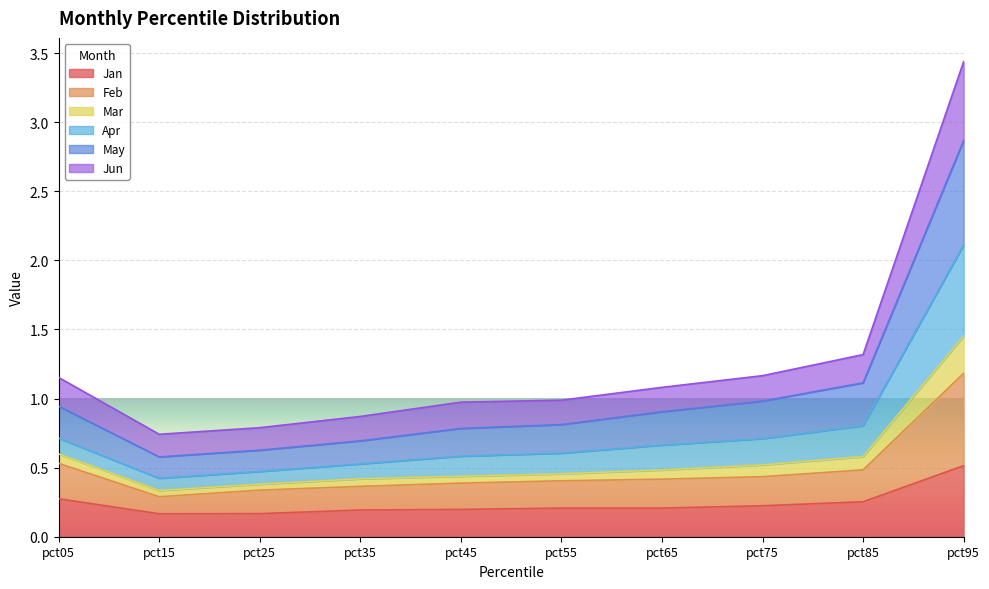

What is the value of the Feb point at the 9th from the left?

0.5